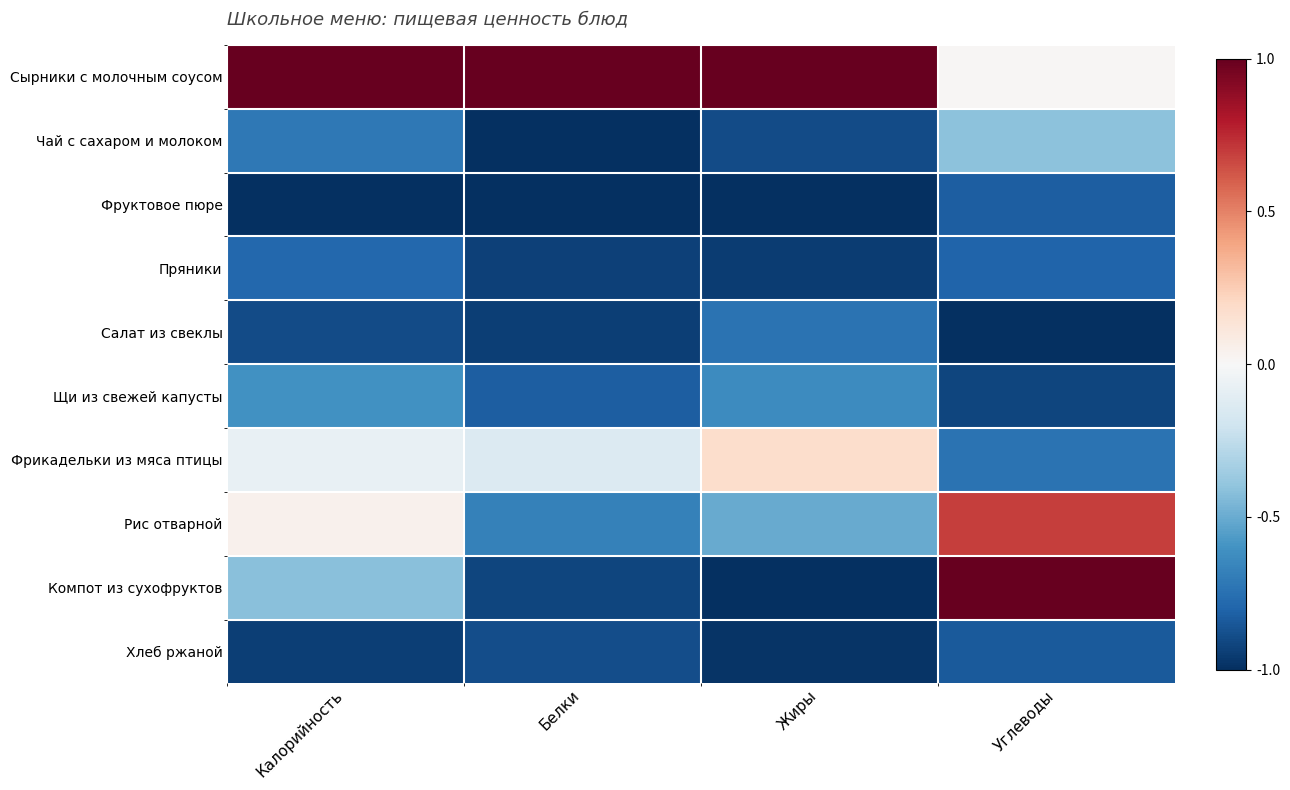

Reading right to left, what are all the values shown in this chart?

Сырники с молочным соусом: Углеводы=0.0	Жиры=1.0	Белки=1.0	Калорийность=1.0
Чай с сахаром и молоком: Углеводы=-0.4	Жиры=-0.9	Белки=-1.0	Калорийность=-0.7
Фруктовое пюре: Углеводы=-0.8	Жиры=-1.0	Белки=-1.0	Калорийность=-1.0
Пряники: Углеводы=-0.8	Жиры=-1.0	Белки=-0.9	Калорийность=-0.8
Салат из свеклы: Углеводы=-1.0	Жиры=-0.7	Белки=-0.9	Калорийность=-0.9
Щи из свежей капусты: Углеводы=-0.9	Жиры=-0.6	Белки=-0.8	Калорийность=-0.6
Фрикадельки из мяса птицы: Углеводы=-0.7	Жиры=0.2	Белки=-0.1	Калорийность=-0.1
Рис отварной: Углеводы=0.7	Жиры=-0.5	Белки=-0.7	Калорийность=0.0
Компот из сухофруктов: Углеводы=1.0	Жиры=-1.0	Белки=-0.9	Калорийность=-0.4
Хлеб ржаной: Углеводы=-0.8	Жиры=-1.0	Белки=-0.9	Калорийность=-0.9